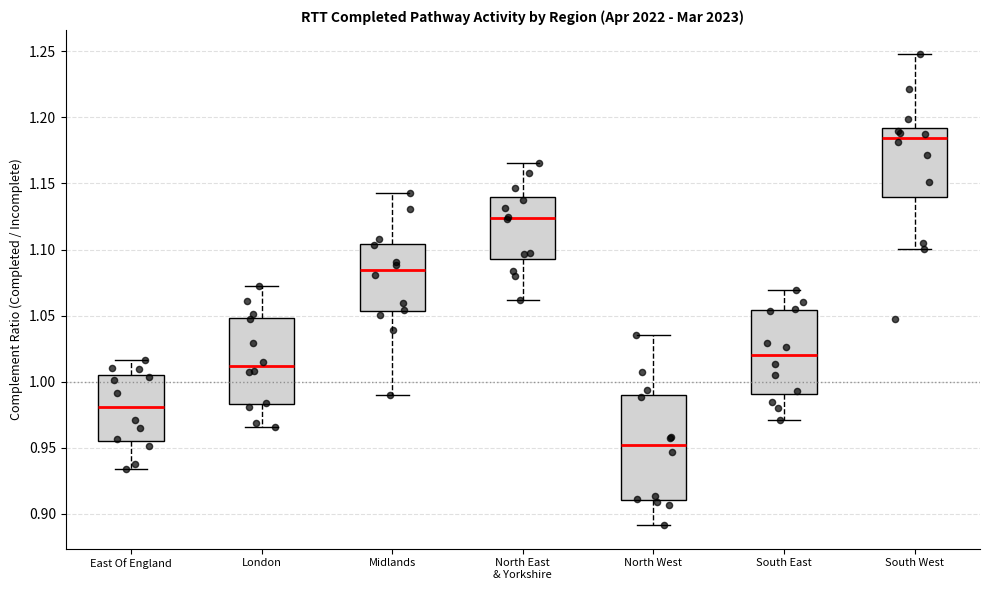

Comparing the boxes themselves (not the whiskers), which one is the tallest?

North West